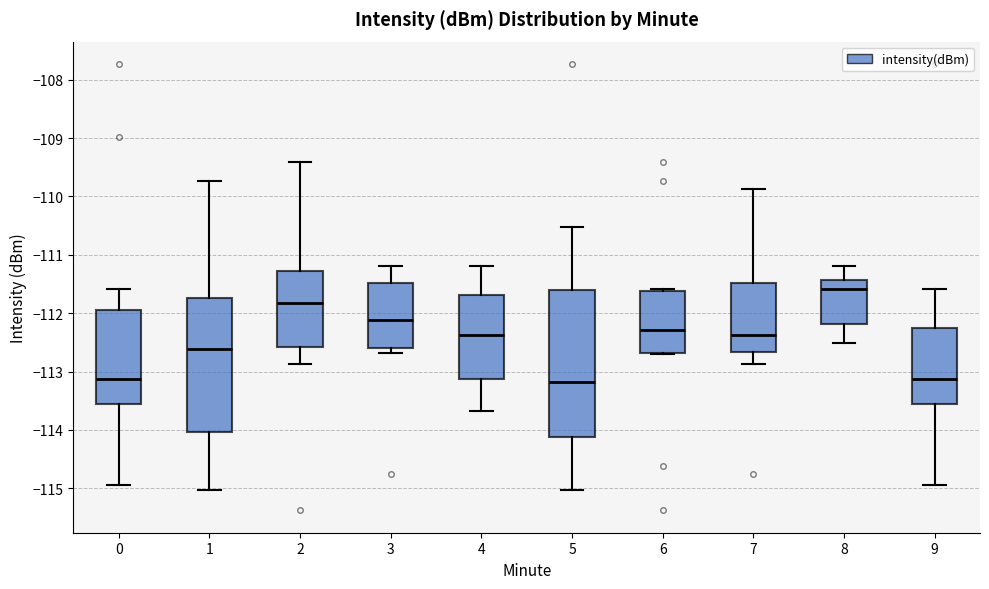

Reading left to right, read every box against the y-axis: the position of its median line, the range the box covers, and the ends of its whiskers. The values are not printed on the chart, so give them approximately, as read against the axis.

0: median -113.1, box -113.6 to -112.0, whiskers -114.9 to -111.6
1: median -112.6, box -114.0 to -111.7, whiskers -115.0 to -109.7
2: median -111.8, box -112.6 to -111.3, whiskers -112.9 to -109.4
3: median -112.1, box -112.6 to -111.5, whiskers -112.7 to -111.2
4: median -112.4, box -113.1 to -111.7, whiskers -113.7 to -111.2
5: median -113.2, box -114.1 to -111.6, whiskers -115.0 to -110.5
6: median -112.3, box -112.7 to -111.6, whiskers -112.7 to -111.6
7: median -112.4, box -112.7 to -111.5, whiskers -112.9 to -109.9
8: median -111.6, box -112.2 to -111.4, whiskers -112.5 to -111.2
9: median -113.1, box -113.6 to -112.3, whiskers -114.9 to -111.6